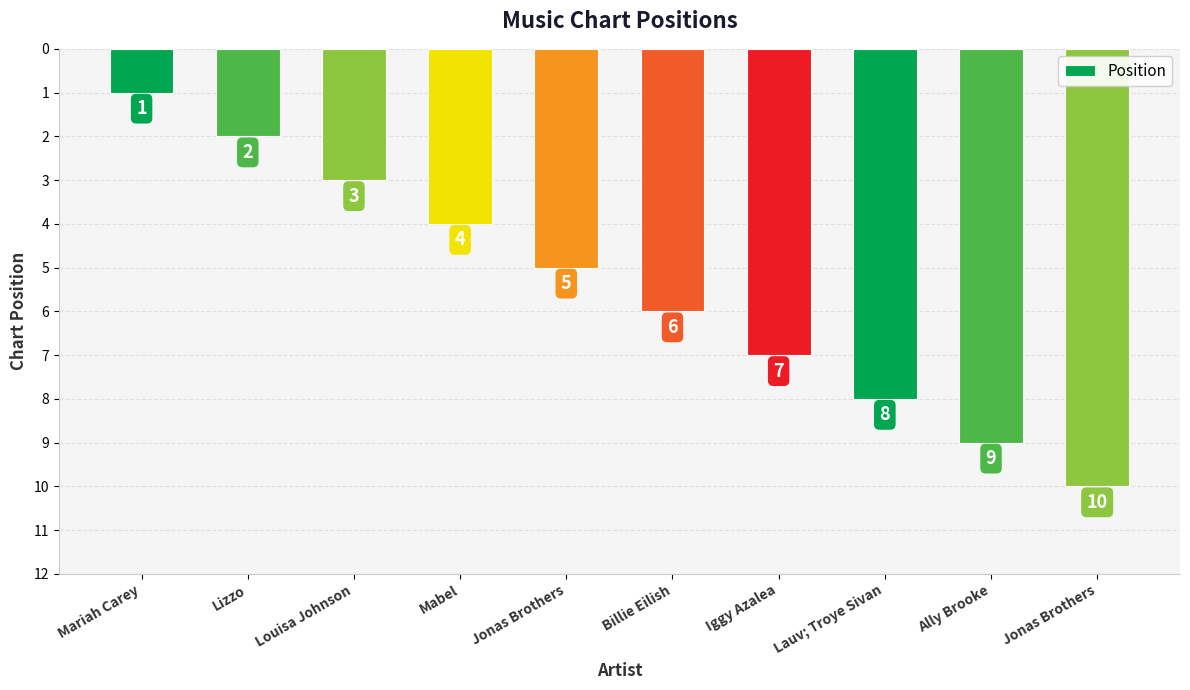

How many bars are there in total?

10